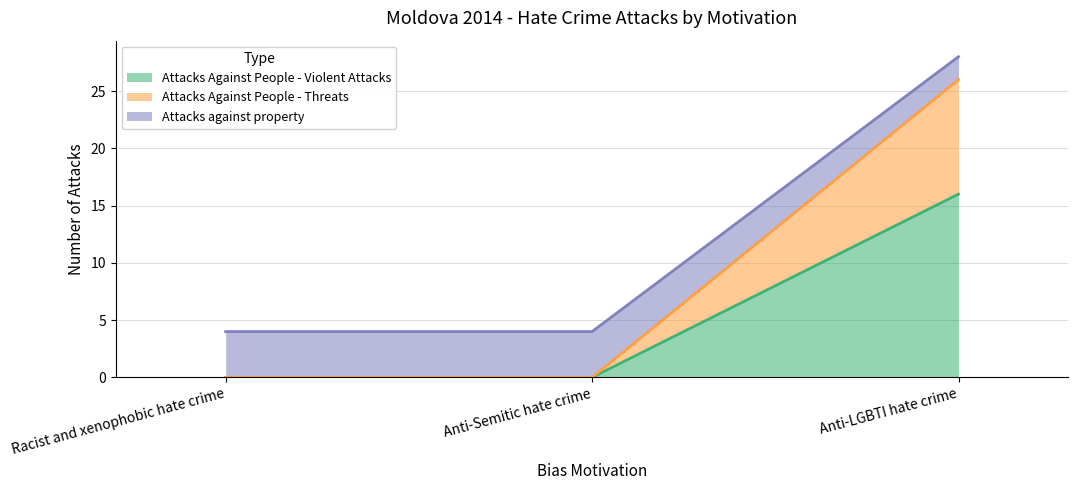

How many data points in Attacks against property are above 4?

1